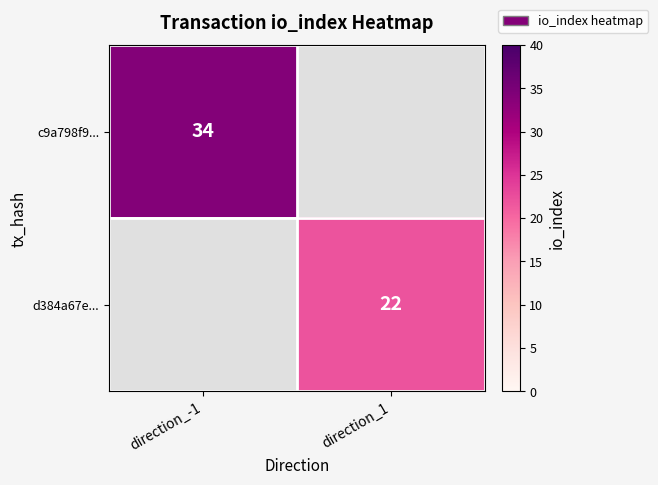

Is it true that c9a798f9... equals 34 at direction_-1?

True